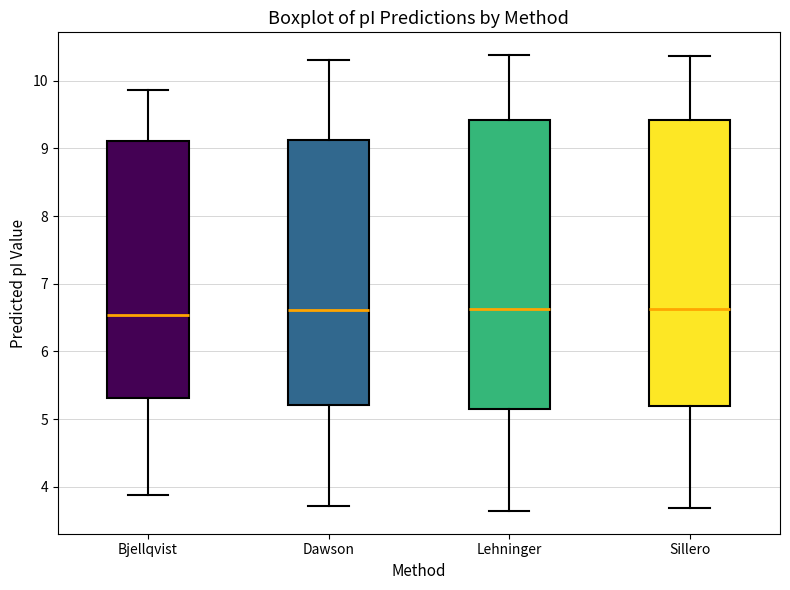

Reading left to right, transcribe this box plot: for each box, give where its median line is, the range the box spans, and where its two whiskers end, as read against the y-axis. The values are not printed on the chart, so give them approximately, as read against the axis.

Bjellqvist: median 6.5, box 5.3 to 9.1, whiskers 3.9 to 9.9
Dawson: median 6.6, box 5.2 to 9.1, whiskers 3.7 to 10.3
Lehninger: median 6.6, box 5.2 to 9.4, whiskers 3.6 to 10.4
Sillero: median 6.6, box 5.2 to 9.4, whiskers 3.7 to 10.4